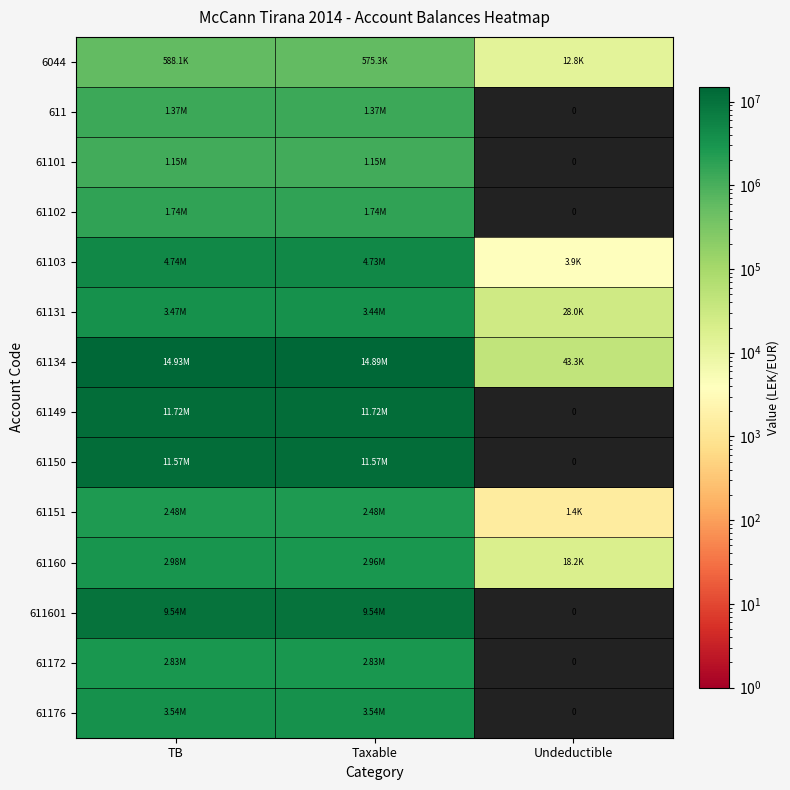

How many data points in 61160 are above 2961857?

2